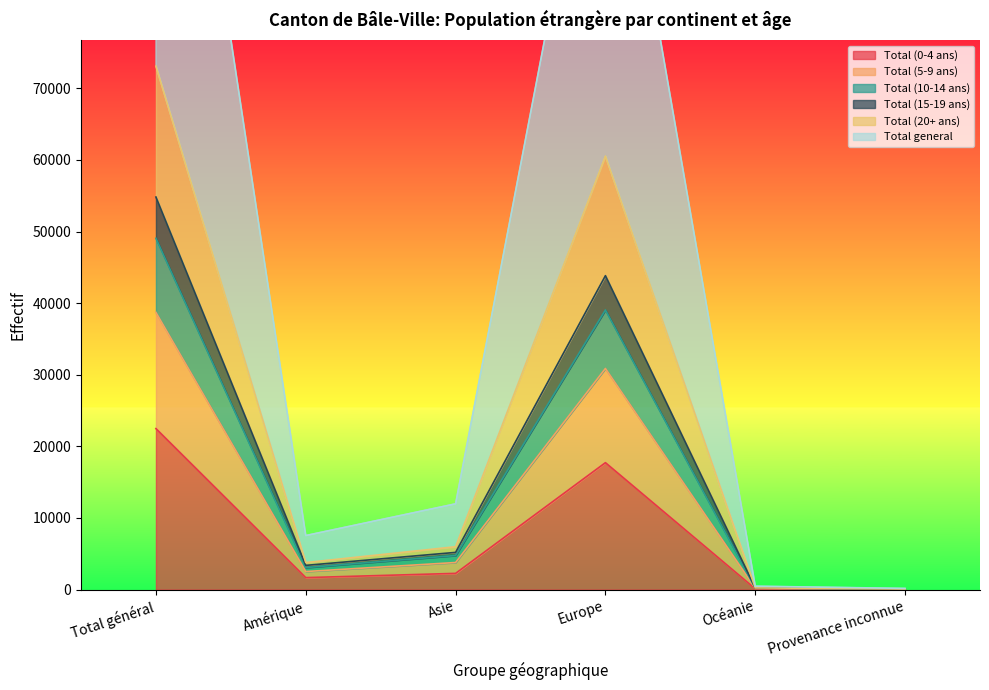

True or false: Total general and Total (10-14 ans) intersect in this chart.

False